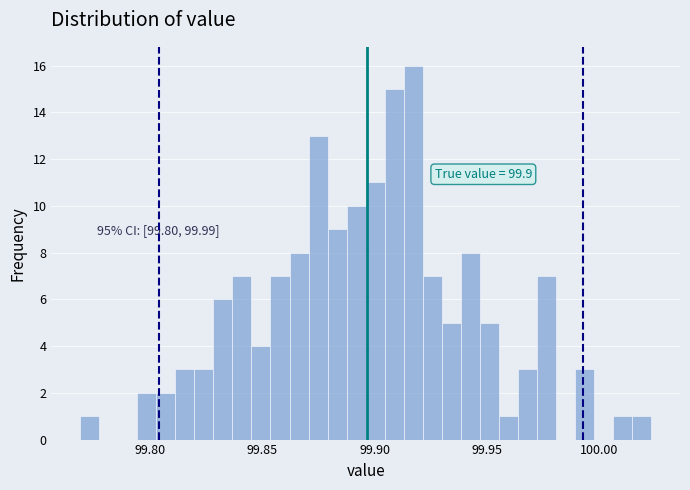

Around what value on the x-axis is the tallest bar? Give the approximate position of its centre, as read against the axis.

99.915